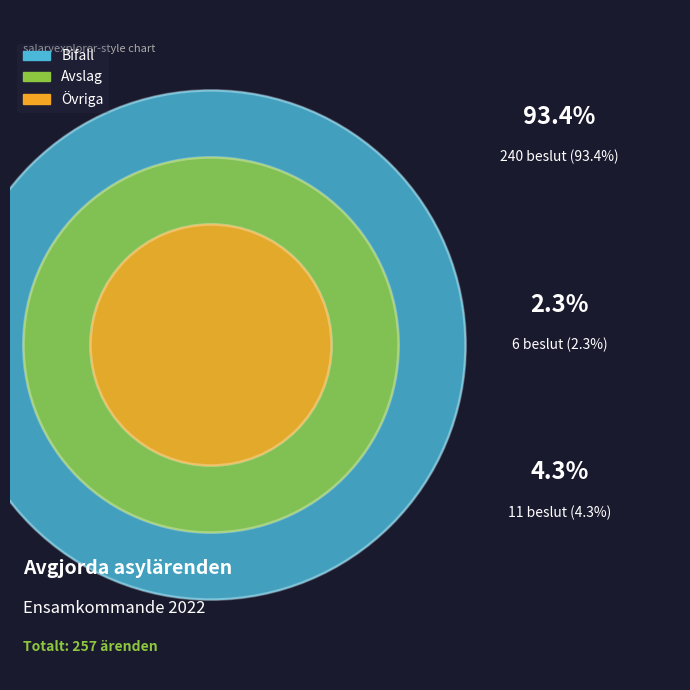

To the nearest percent, what percentage of the pie is Bifall?

93%